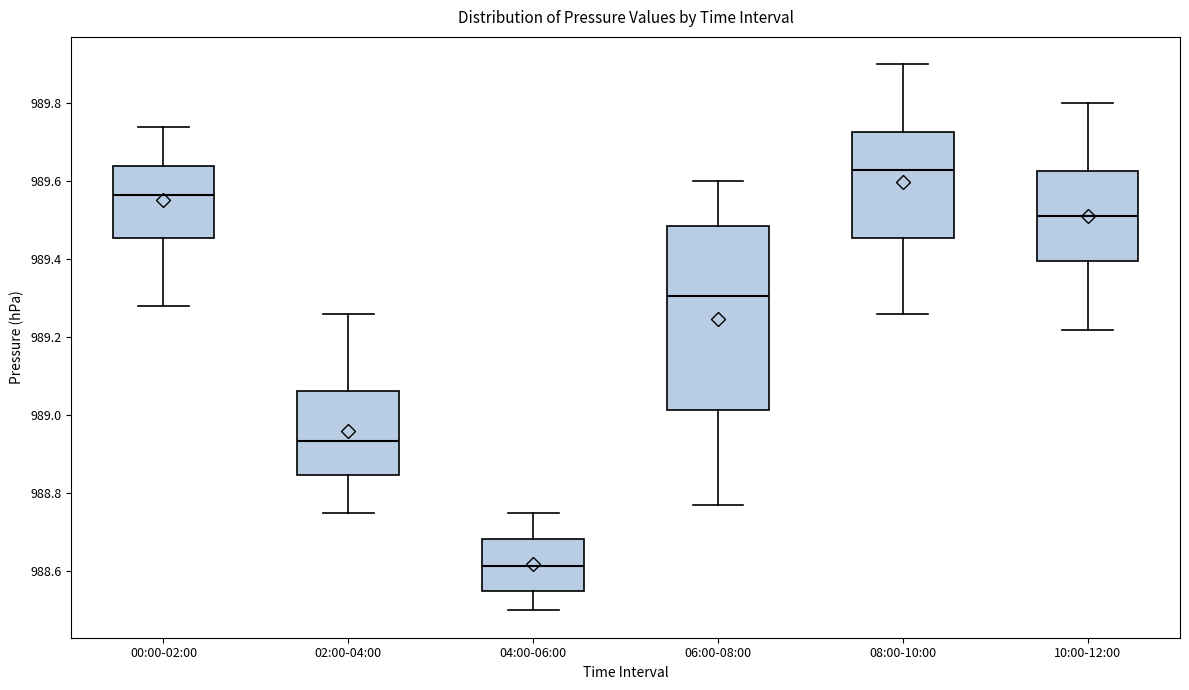

Reading left to right, transcribe this box plot: for each box, give where its median line is, the range the box spans, and where its two whiskers end, as read against the y-axis. The values are not printed on the chart, so give them approximately, as read against the axis.

00:00-02:00: median 989.56, box 989.46 to 989.64, whiskers 989.28 to 989.74
02:00-04:00: median 988.94, box 988.84 to 989.06, whiskers 988.76 to 989.26
04:00-06:00: median 988.62, box 988.56 to 988.68, whiskers 988.50 to 988.76
06:00-08:00: median 989.30, box 989.02 to 989.48, whiskers 988.78 to 989.60
08:00-10:00: median 989.64, box 989.46 to 989.72, whiskers 989.26 to 989.90
10:00-12:00: median 989.52, box 989.40 to 989.62, whiskers 989.22 to 989.80